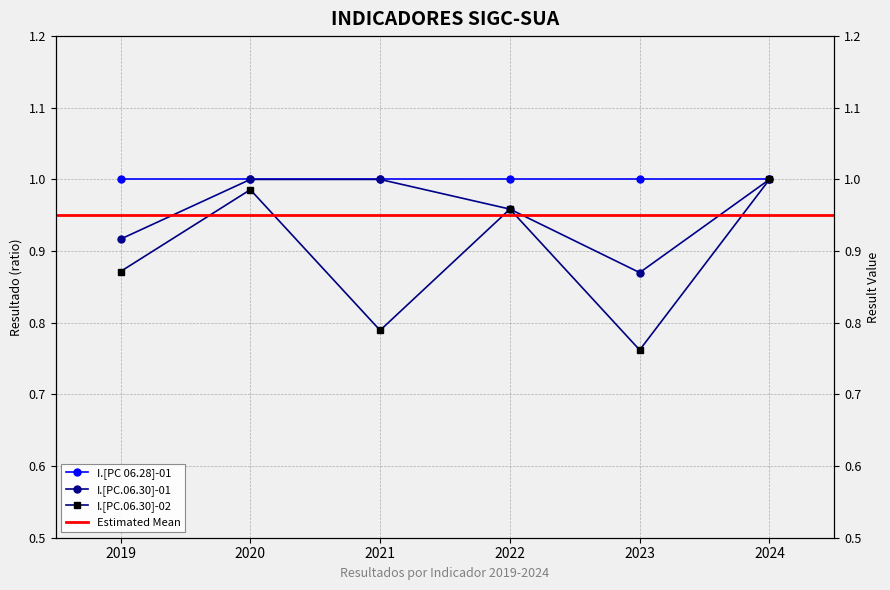

Which series has the widest spread of values?

I.[PC.06.30]-02